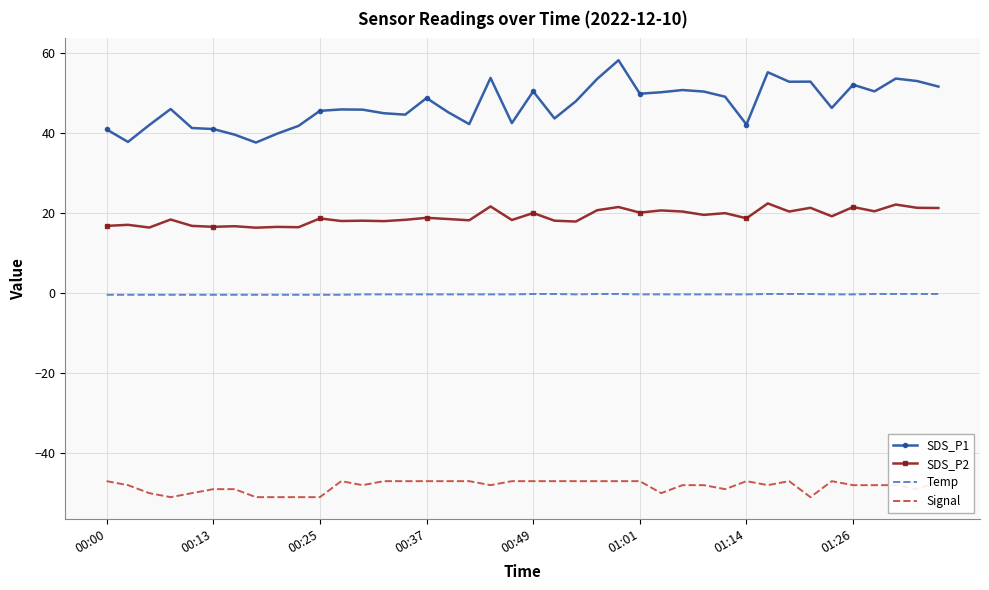

What is the lowest value of the SDS_P2 series?

16.4